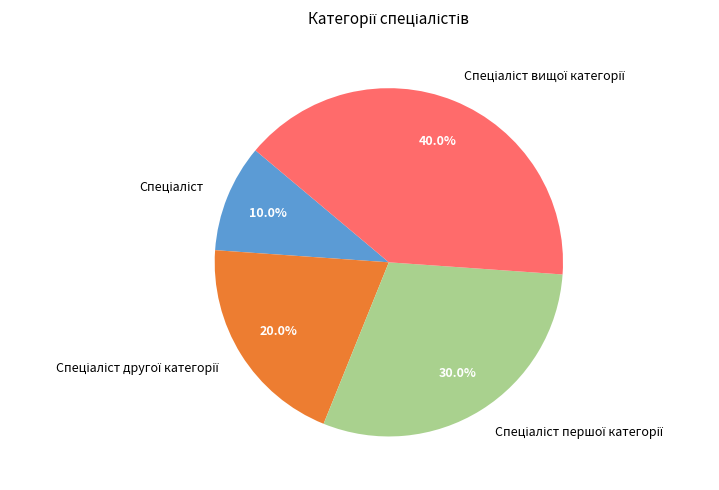

Is there a majority slice in this chart?

No